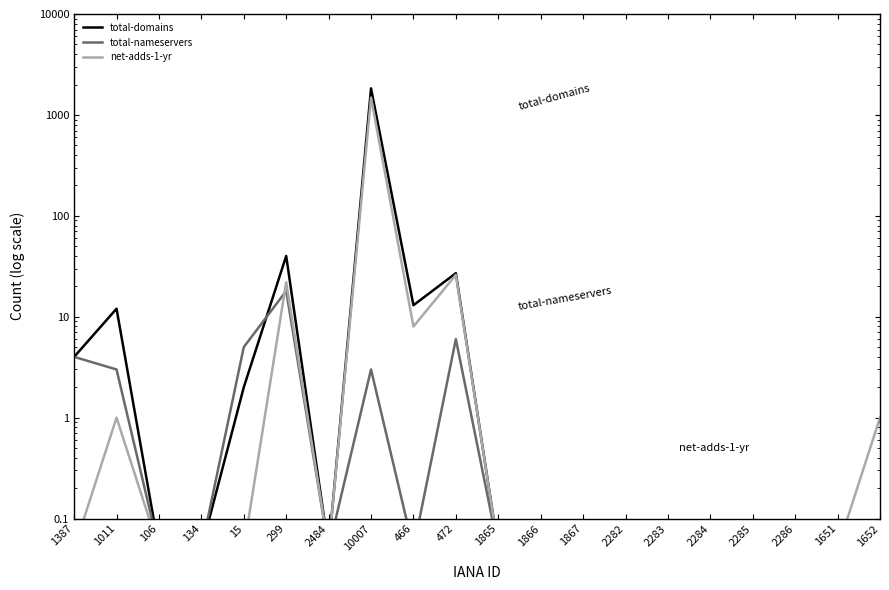

What is the label of the 5th point from the right?

2284